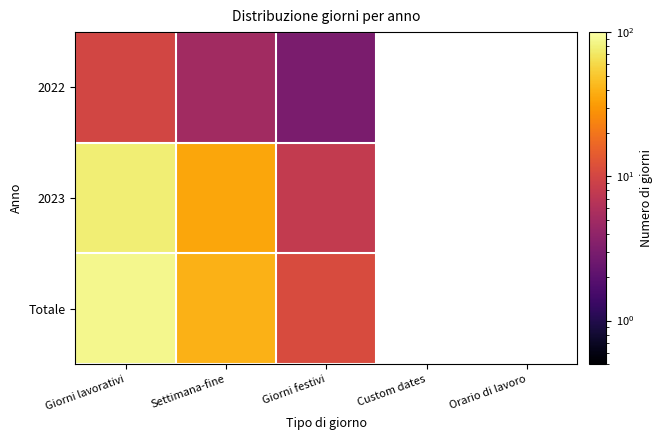

The Totale series shows 11.0 at Giorni festivi. True or false?

True